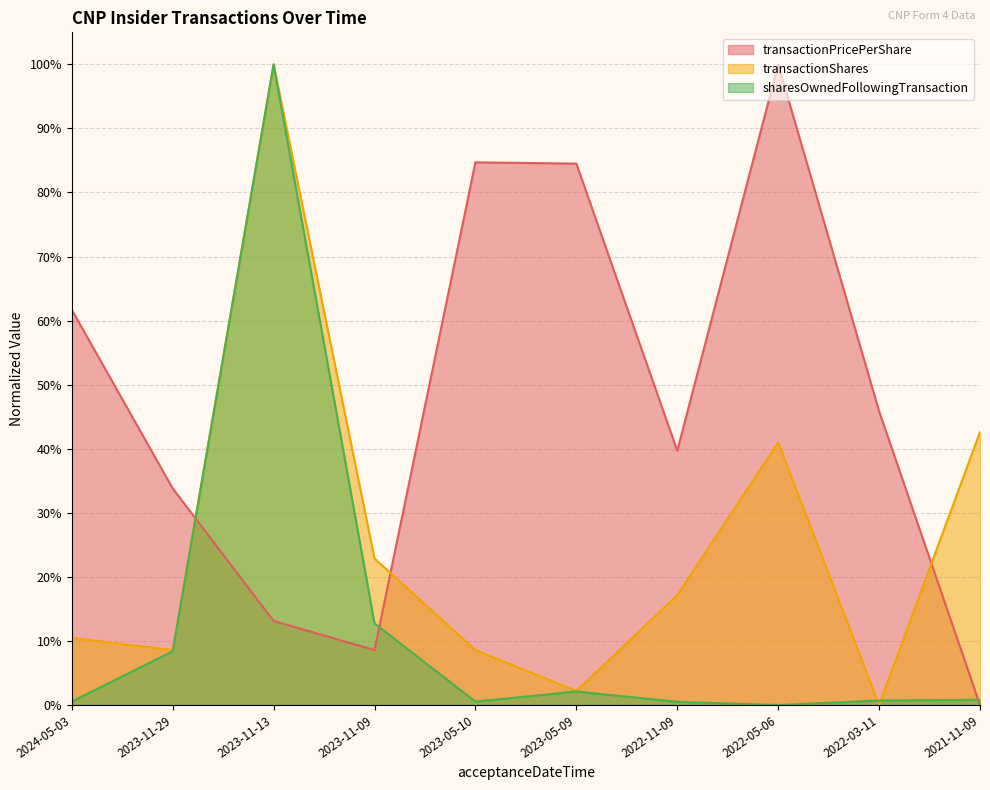

Where do transactionShares (line) and transactionPricePerShare (line) first cross each other?

2023-11-29 and 2023-11-13